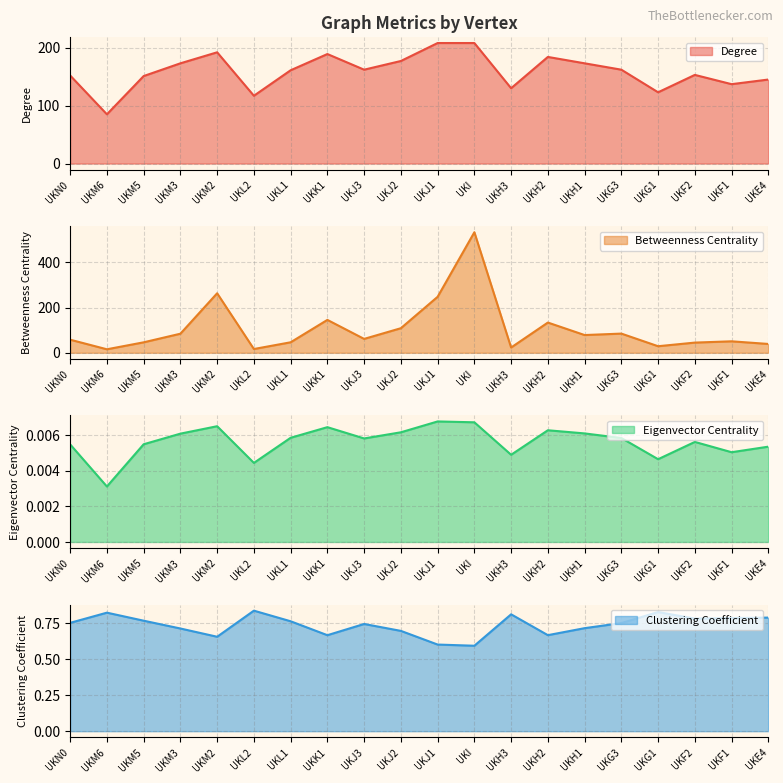

Is the value of Degree at UKK1 greater than the value of Eigenvector Centrality at UKG1?

Yes